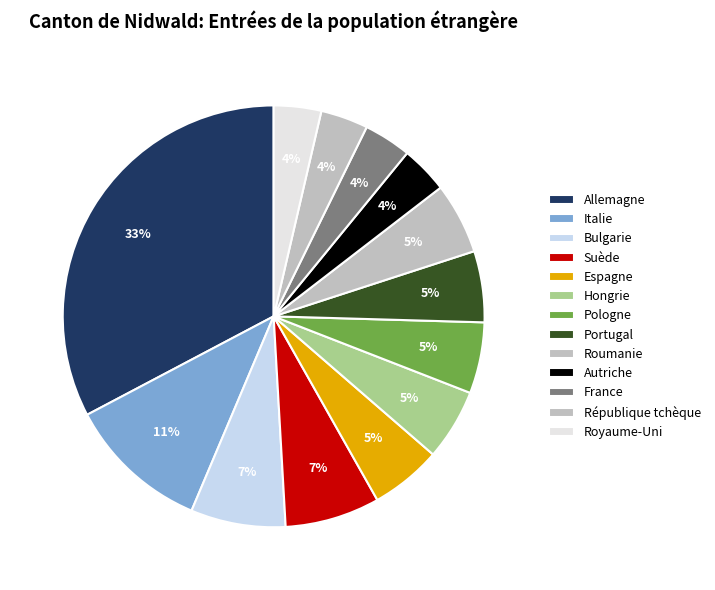

To the nearest percent, what percentage of the pie is République tchèque?

4%